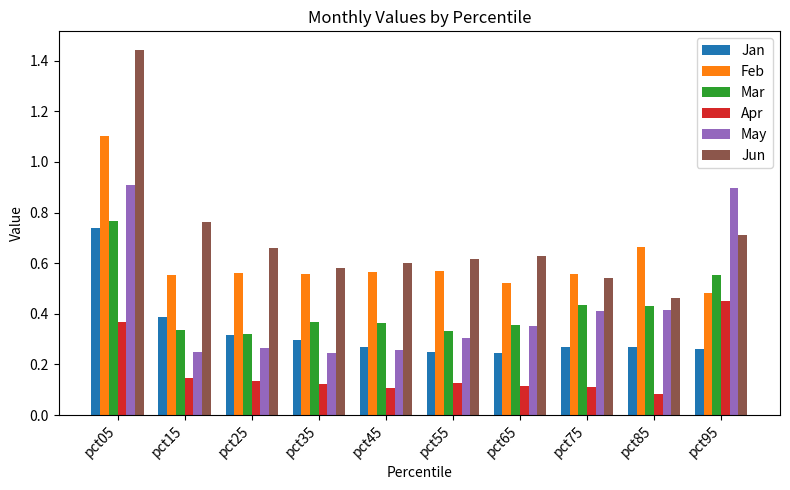

What are all the series names shown in the legend?

Jan, Feb, Mar, Apr, May, Jun